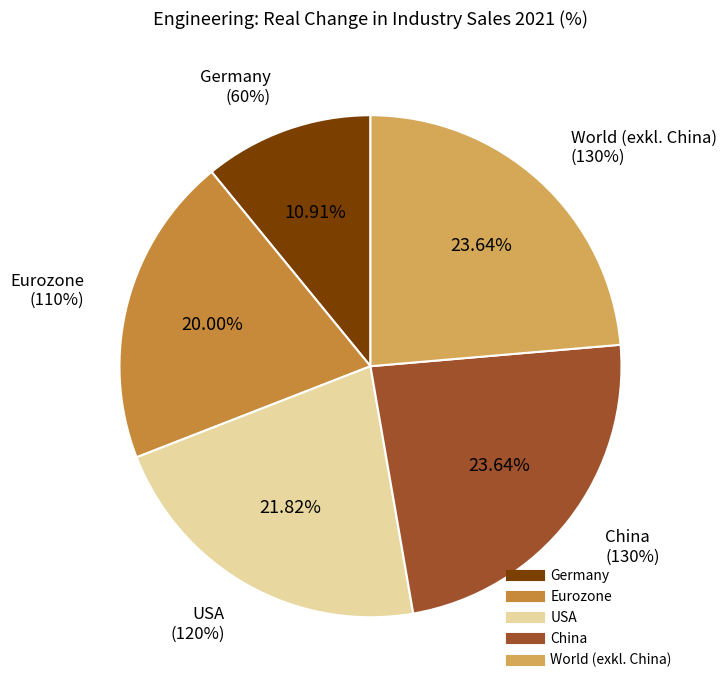

Which slice is the smallest?

Germany